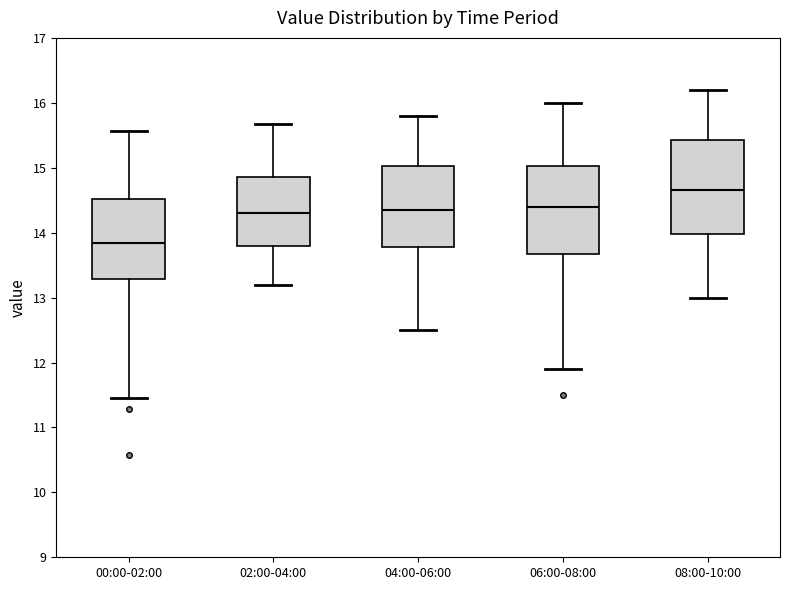

Which box's median line is the lowest?

00:00-02:00